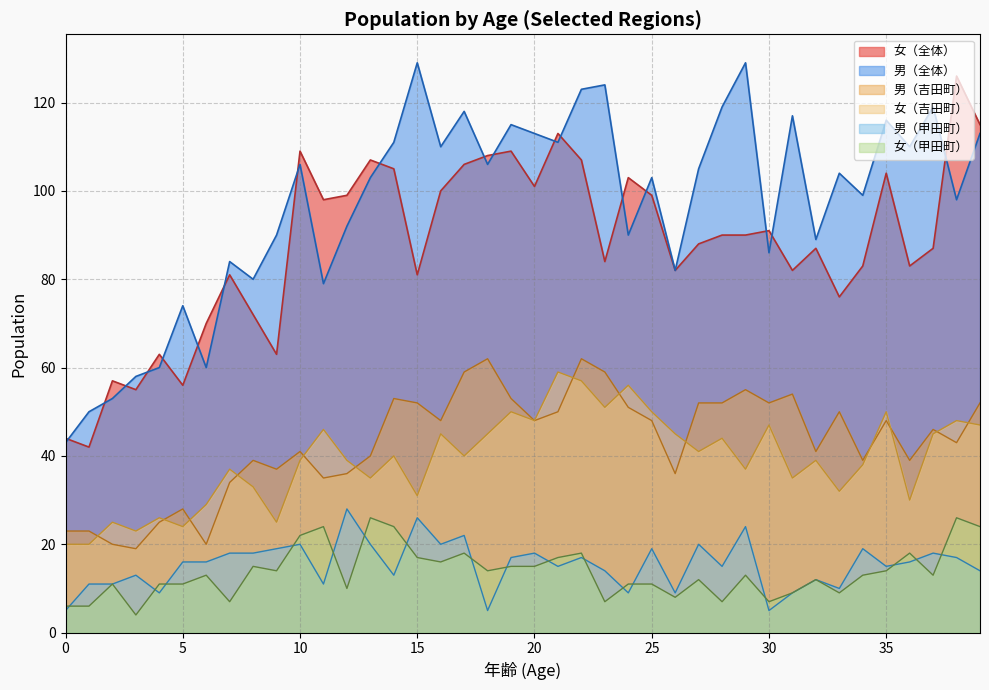

What is the sum of all 女（全体） values?

3516